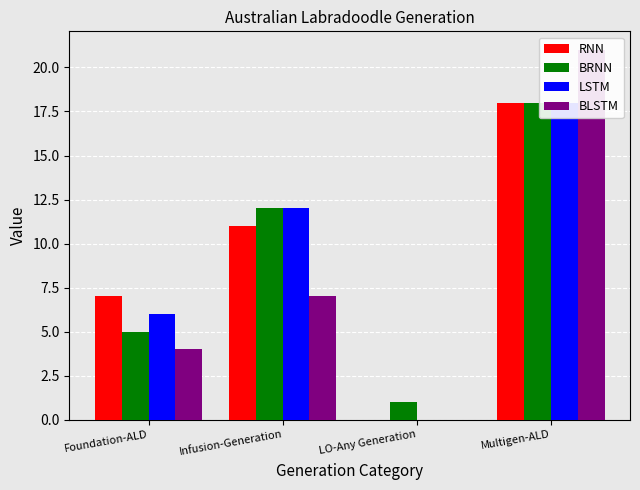

What position from the left is LO-Any Generation?

3